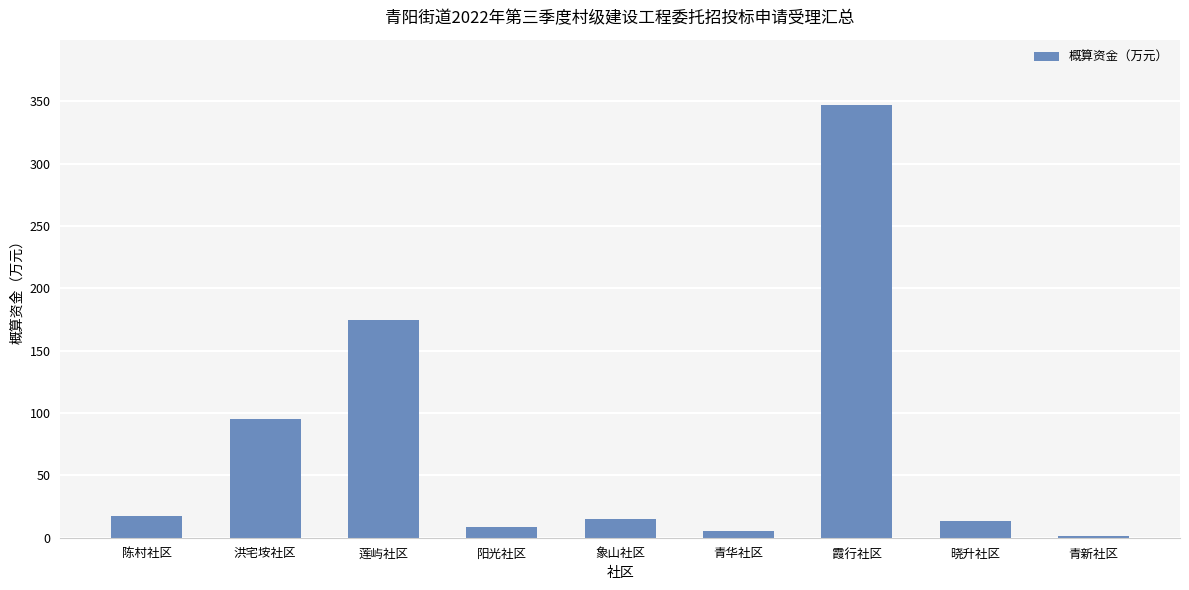

What position from the right is 青华社区?

4